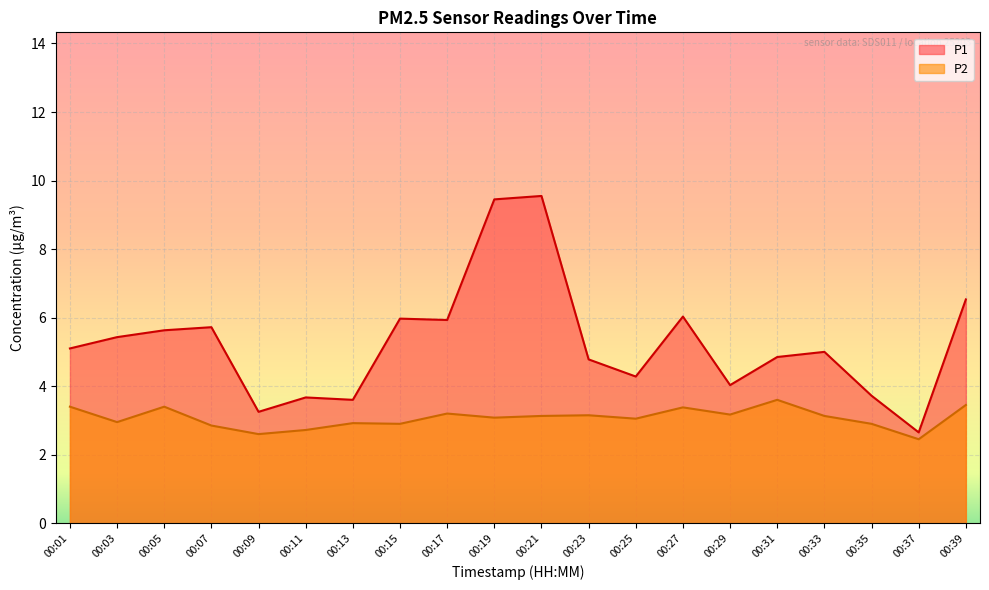

List the series in order of their overall mean, highest first.

P1, P2